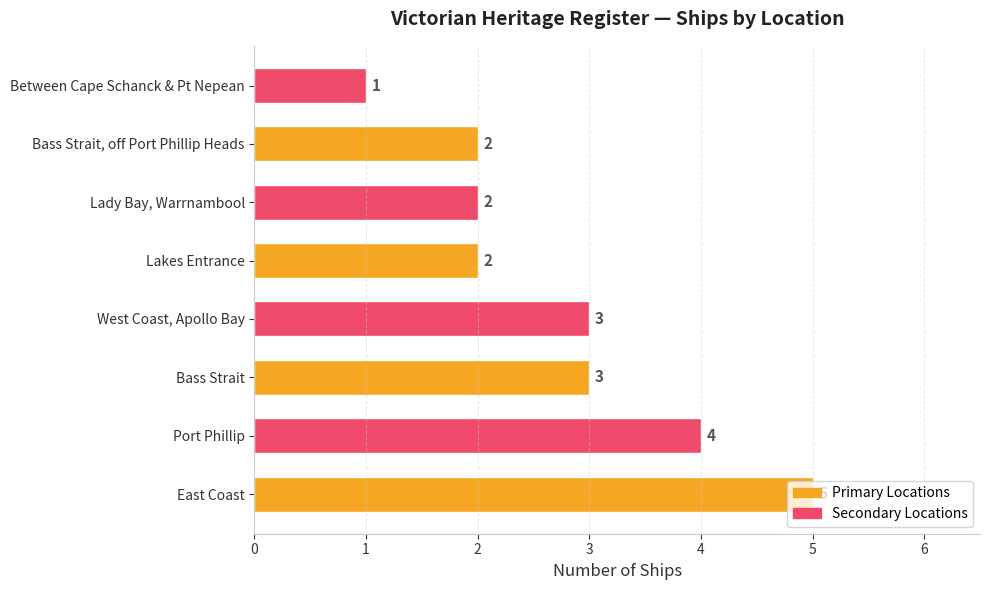

What is the average value?

3